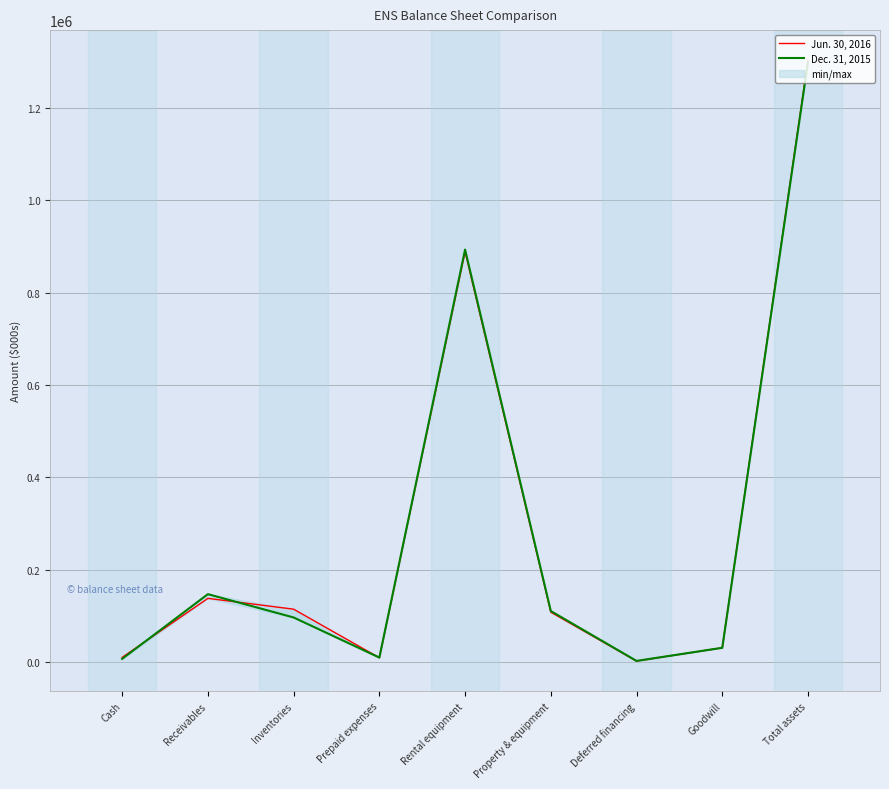

List the series in order of their overall mean, highest first.

Jun. 30, 2016, Dec. 31, 2015